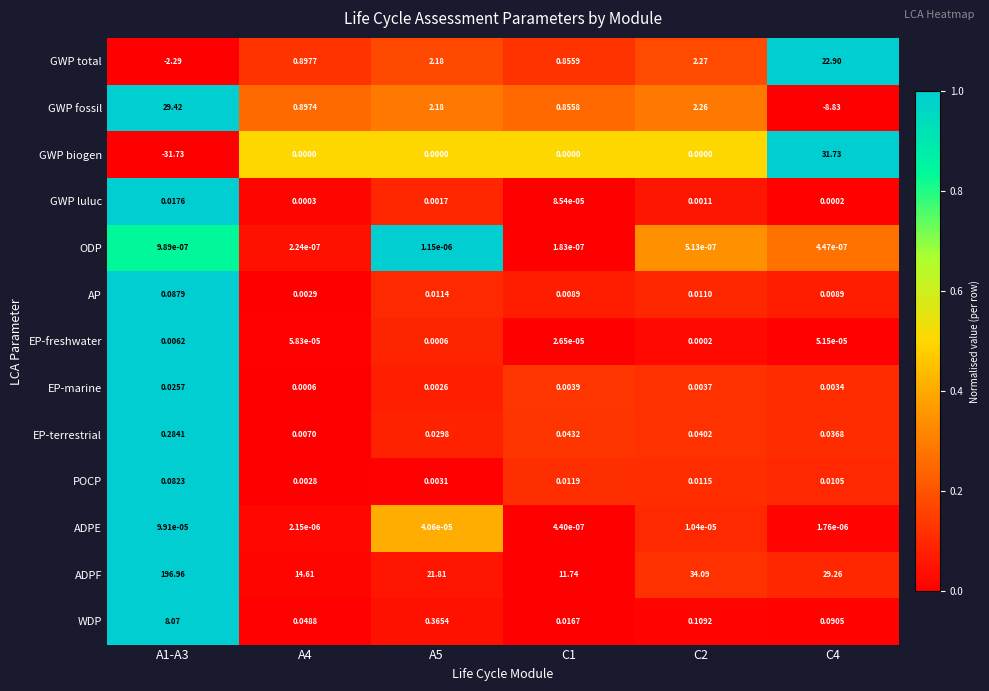

Which series has the largest range (max minus min)?

ADPF